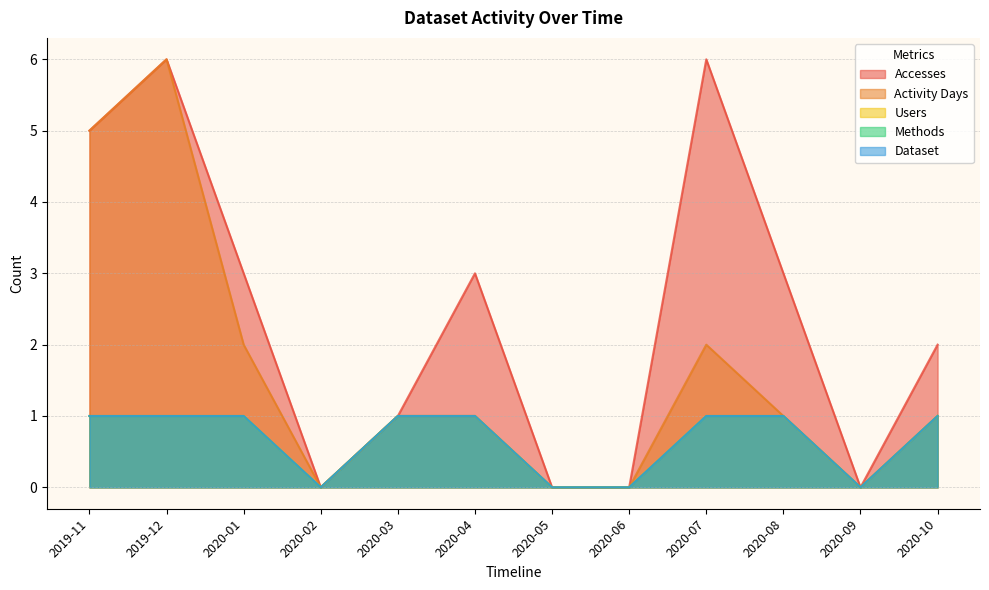

How many interior local valleys does the Accesses series have?

2